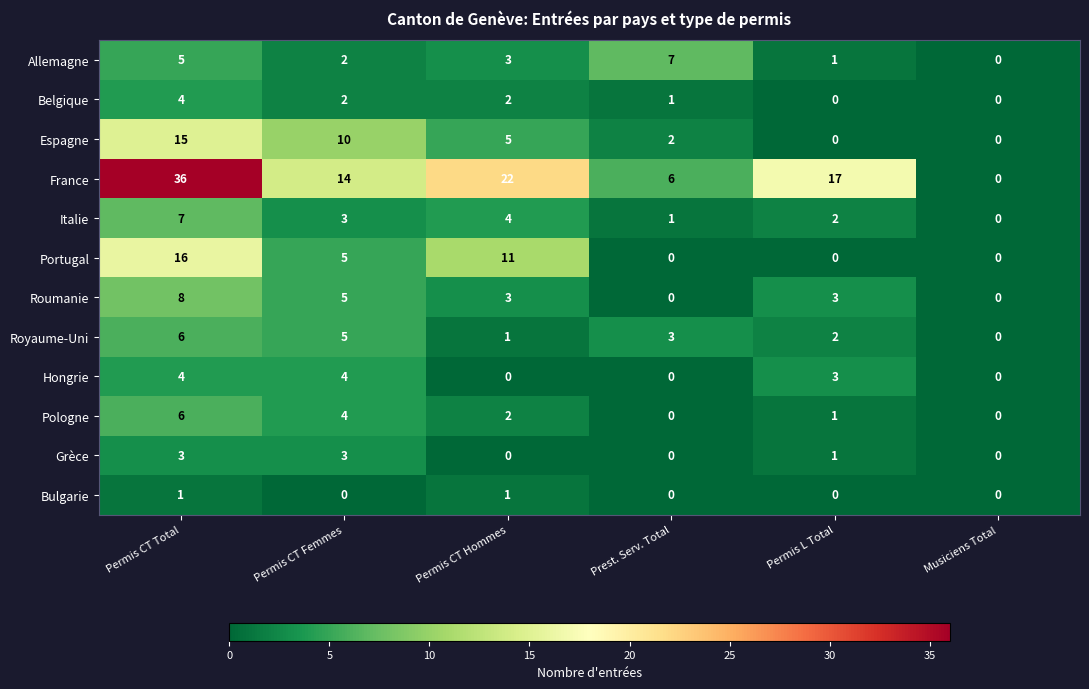

How many data points does each series have?

6